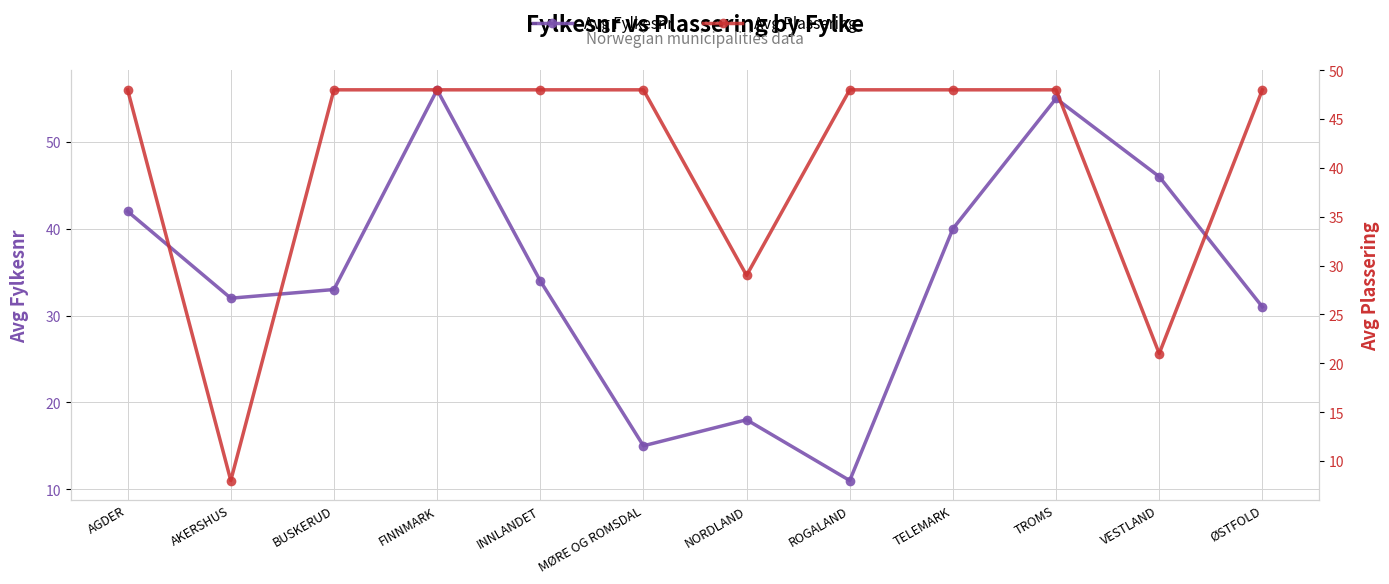

True or false: Avg Plassering and Avg Fylkesnr cross at least once.

True